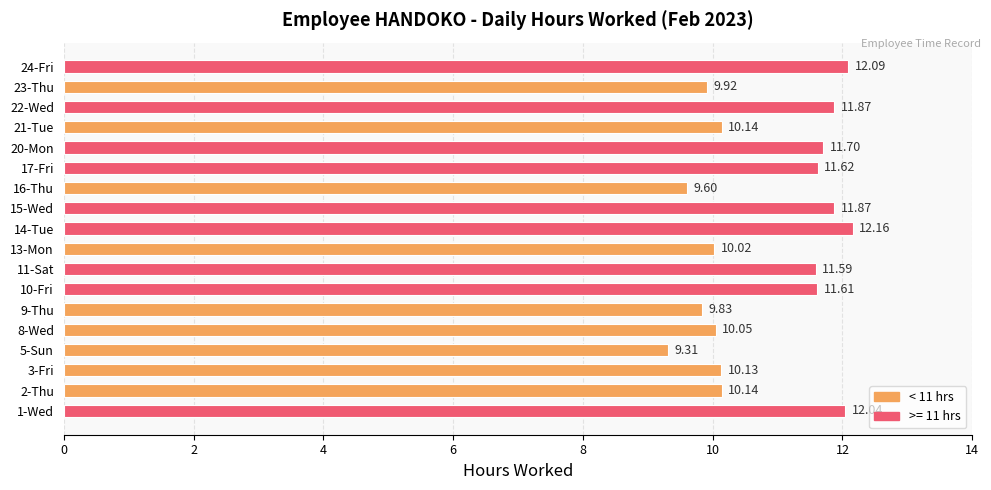

Between 23-Thu and 22-Wed, which is larger?

22-Wed